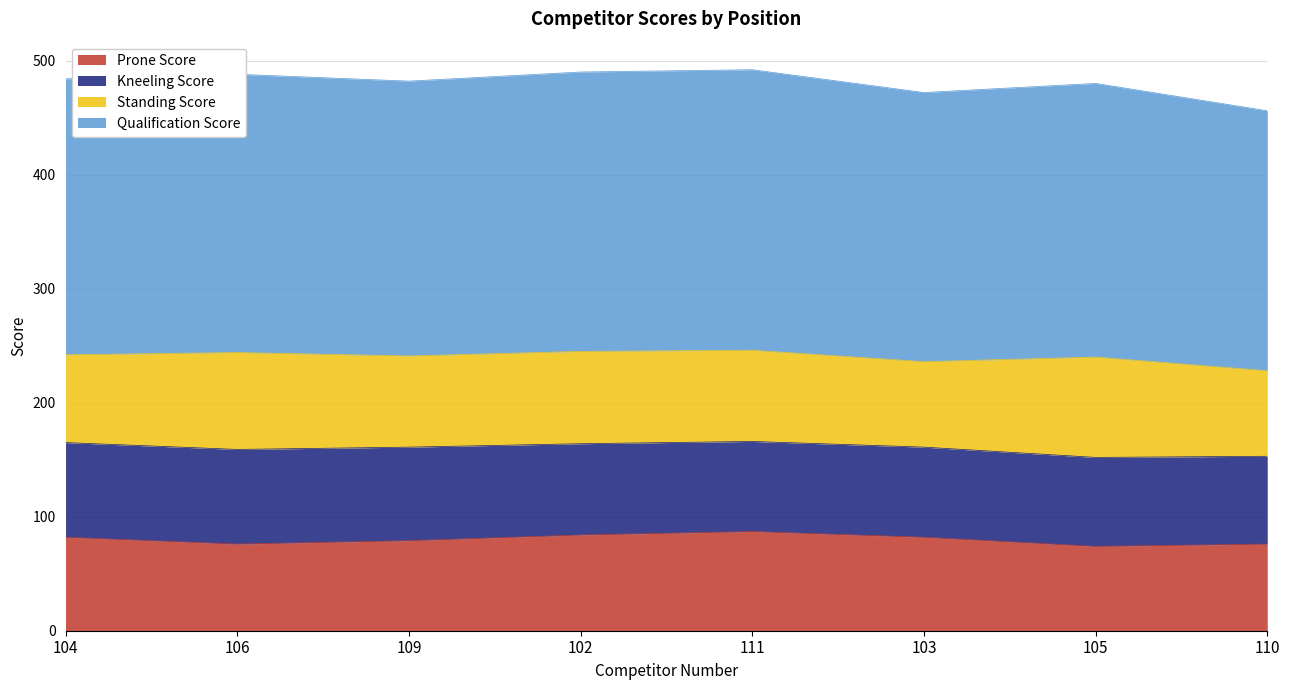

What is the value of the Prone Score point at the 2nd from the left?

76